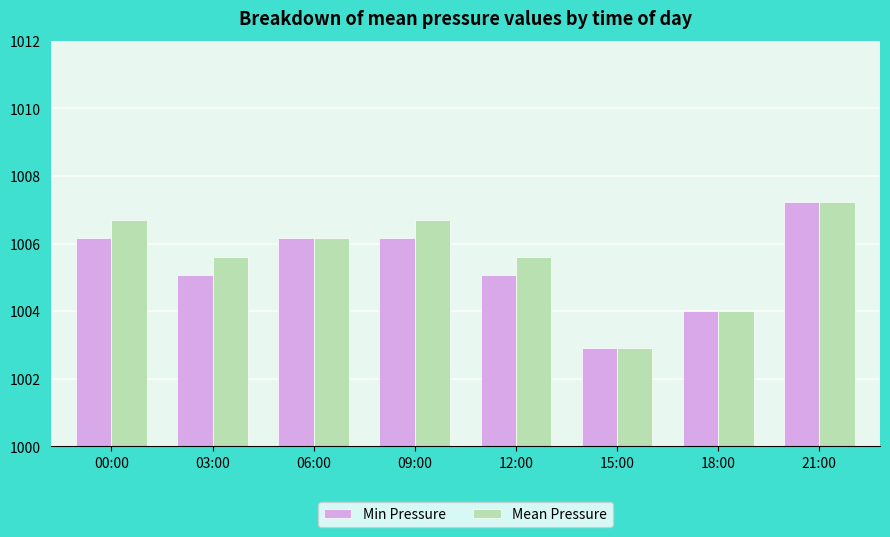

Reading right to left, transcribe all the data shown in this chart.

Min Pressure: 21:00=1007.2	18:00=1004.0	15:00=1002.9	12:00=1005.1	09:00=1006.2	06:00=1006.2	03:00=1005.1	00:00=1006.2
Mean Pressure: 21:00=1007.2	18:00=1004.0	15:00=1002.9	12:00=1005.6	09:00=1006.7	06:00=1006.2	03:00=1005.6	00:00=1006.7